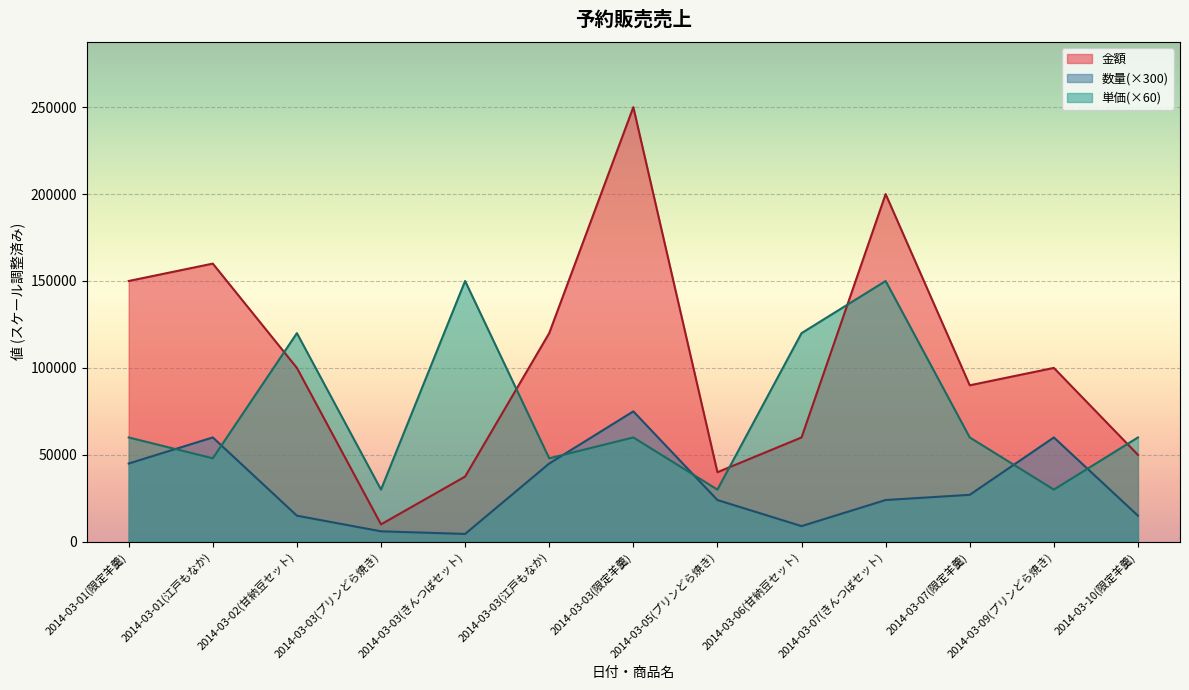

Reading left to right, what are all the values shown in this chart?

金額: 2014-03-01(限定羊羹)=150000	2014-03-01(江戸もなか)=160000	2014-03-02(甘納豆セット)=100000	2014-03-03(プリンどら焼き)=10000	2014-03-03(きんつばセット)=37500	2014-03-03(江戸もなか)=120000	2014-03-03(限定羊羹)=250000	2014-03-05(プリンどら焼き)=40000	2014-03-06(甘納豆セット)=60000	2014-03-07(きんつばセット)=200000	2014-03-07(限定羊羹)=90000	2014-03-09(プリンどら焼き)=100000	2014-03-10(限定羊羹)=50000
数量: 2014-03-01(限定羊羹)=45000	2014-03-01(江戸もなか)=60000	2014-03-02(甘納豆セット)=15000	2014-03-03(プリンどら焼き)=6000	2014-03-03(きんつばセット)=4500	2014-03-03(江戸もなか)=45000	2014-03-03(限定羊羹)=75000	2014-03-05(プリンどら焼き)=24000	2014-03-06(甘納豆セット)=9000	2014-03-07(きんつばセット)=24000	2014-03-07(限定羊羹)=27000	2014-03-09(プリンどら焼き)=60000	2014-03-10(限定羊羹)=15000
単価: 2014-03-01(限定羊羹)=60000	2014-03-01(江戸もなか)=48000	2014-03-02(甘納豆セット)=120000	2014-03-03(プリンどら焼き)=30000	2014-03-03(きんつばセット)=150000	2014-03-03(江戸もなか)=48000	2014-03-03(限定羊羹)=60000	2014-03-05(プリンどら焼き)=30000	2014-03-06(甘納豆セット)=120000	2014-03-07(きんつばセット)=150000	2014-03-07(限定羊羹)=60000	2014-03-09(プリンどら焼き)=30000	2014-03-10(限定羊羹)=60000